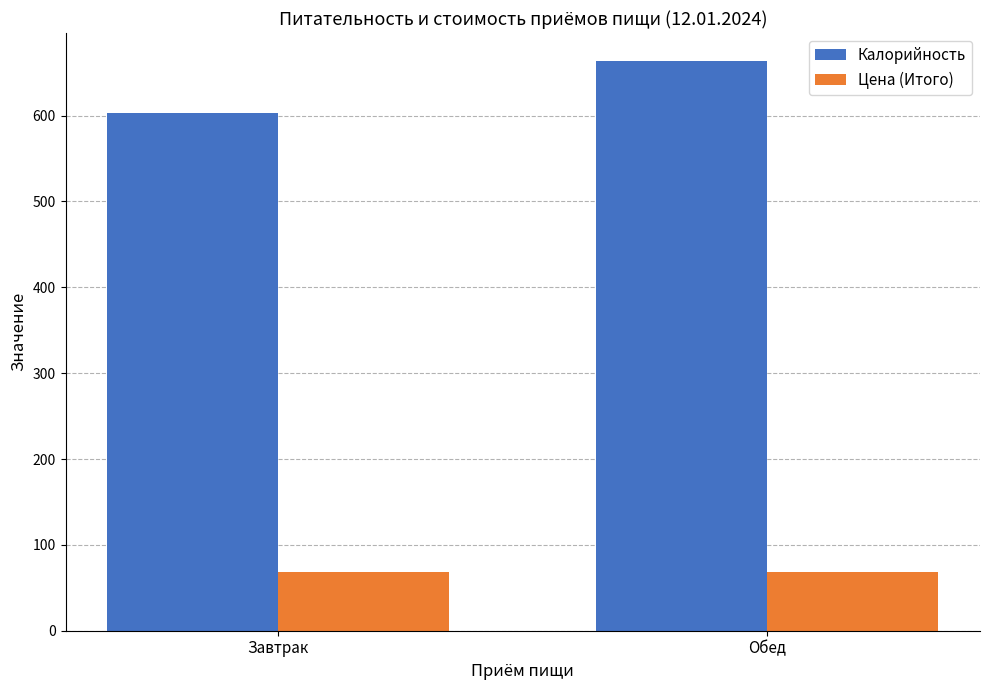

List the series in order of their overall mean, highest first.

Калорийность, Цена (Итого)